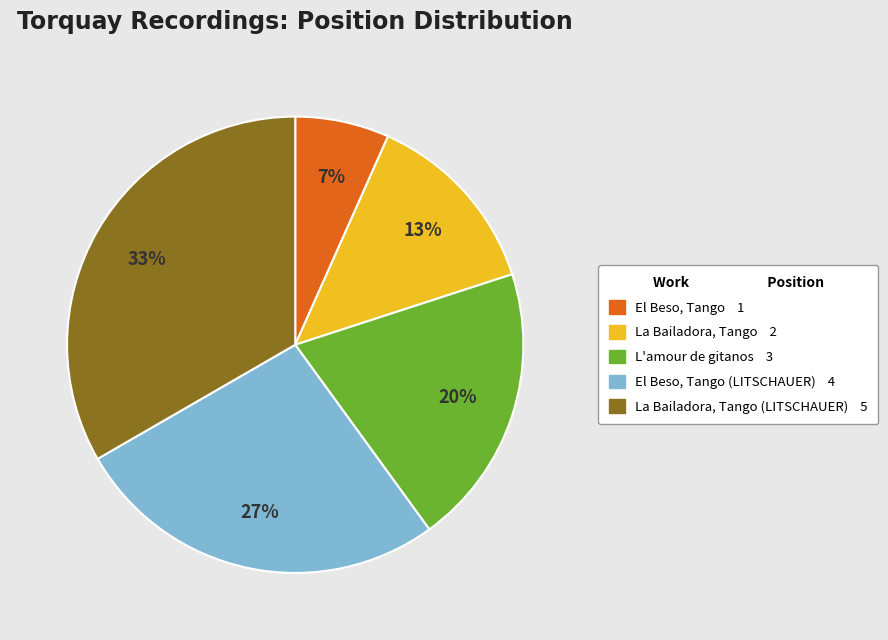

To the nearest percent, what is the average slice percentage?

20%